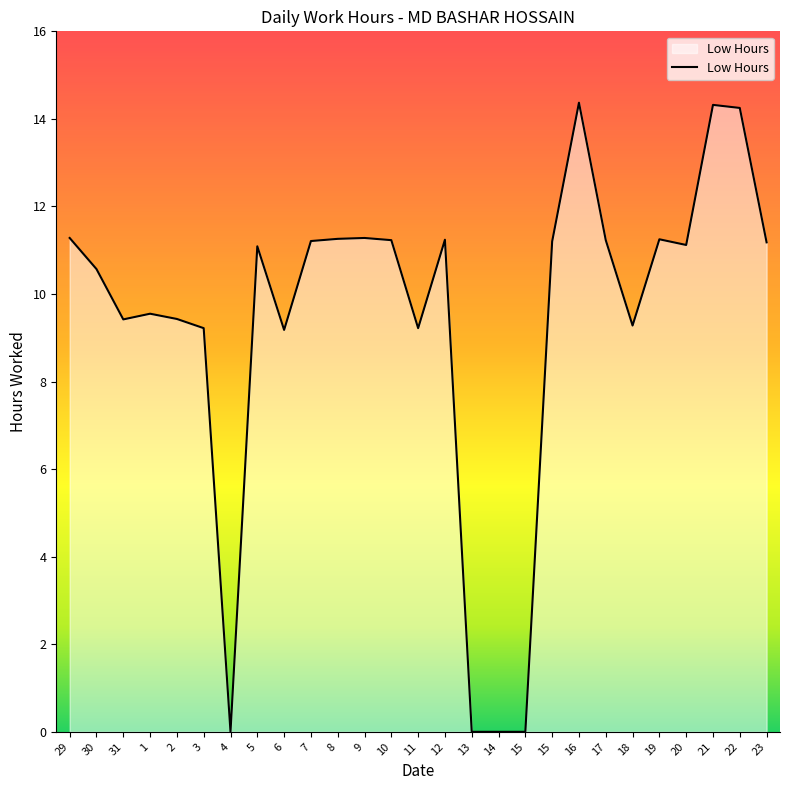

What is the change in value from 20 to 22?

+3.1